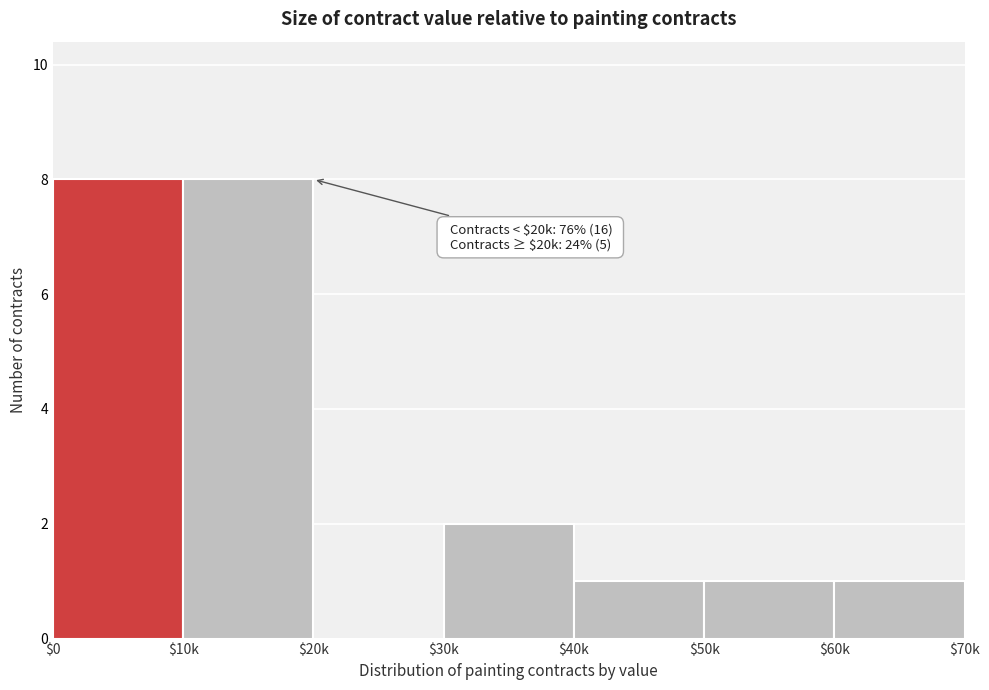

What is the greatest value displayed?

8